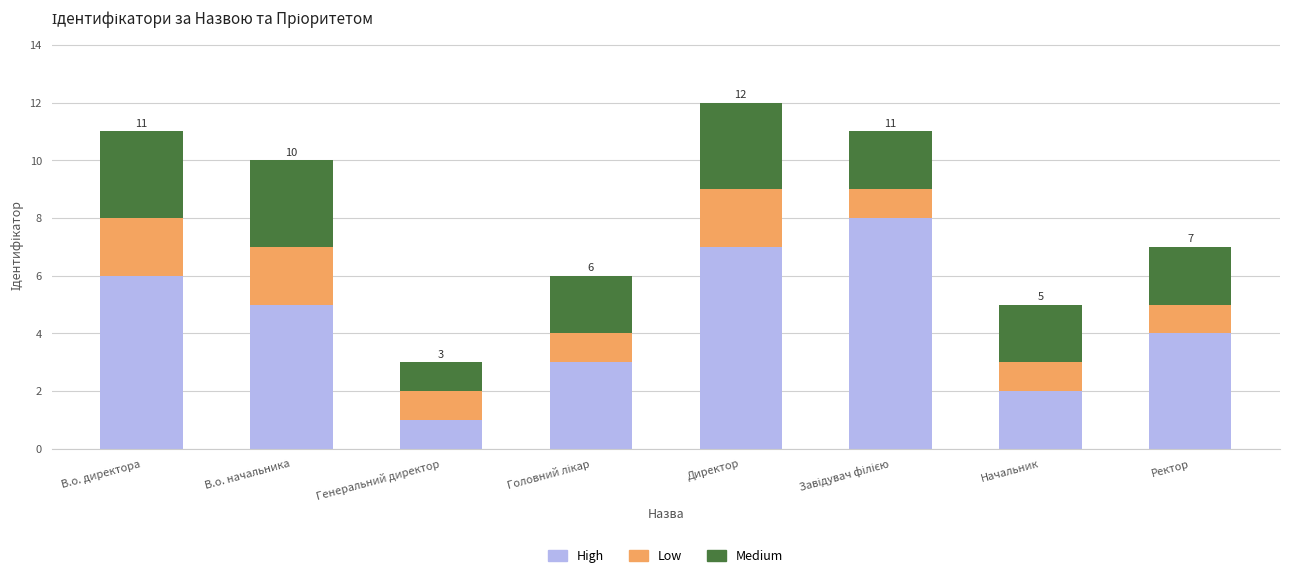

How many data points does each series have?

8